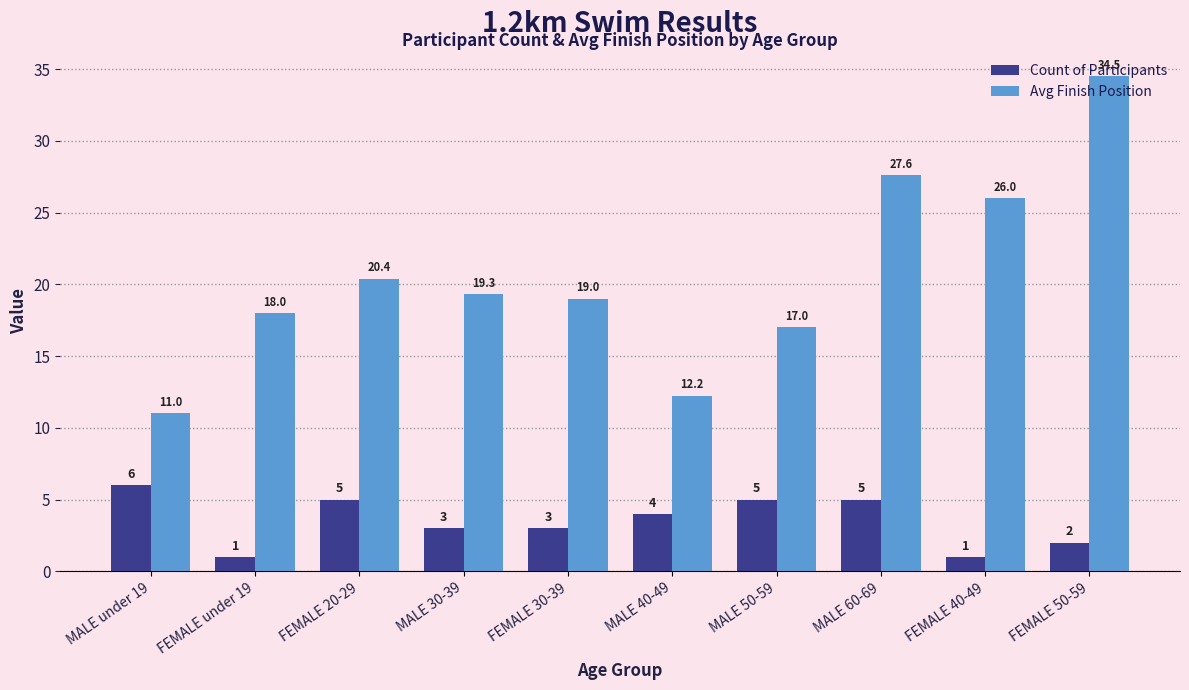

Does the chart contain stacked bars?

No